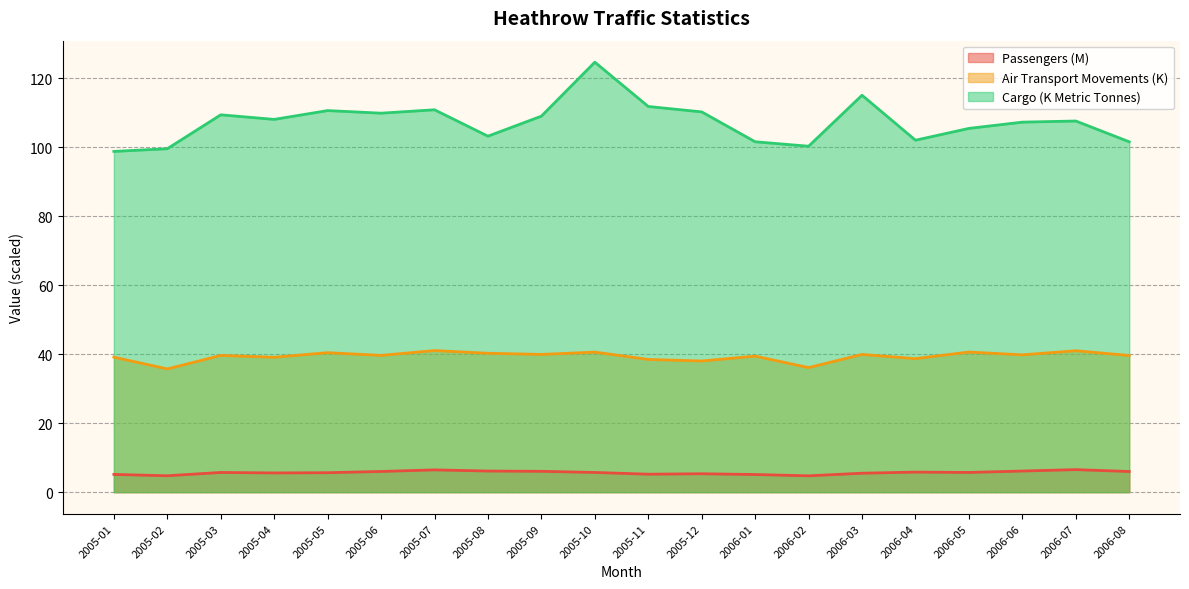

What is the label of the 16th point from the left?

2006-04